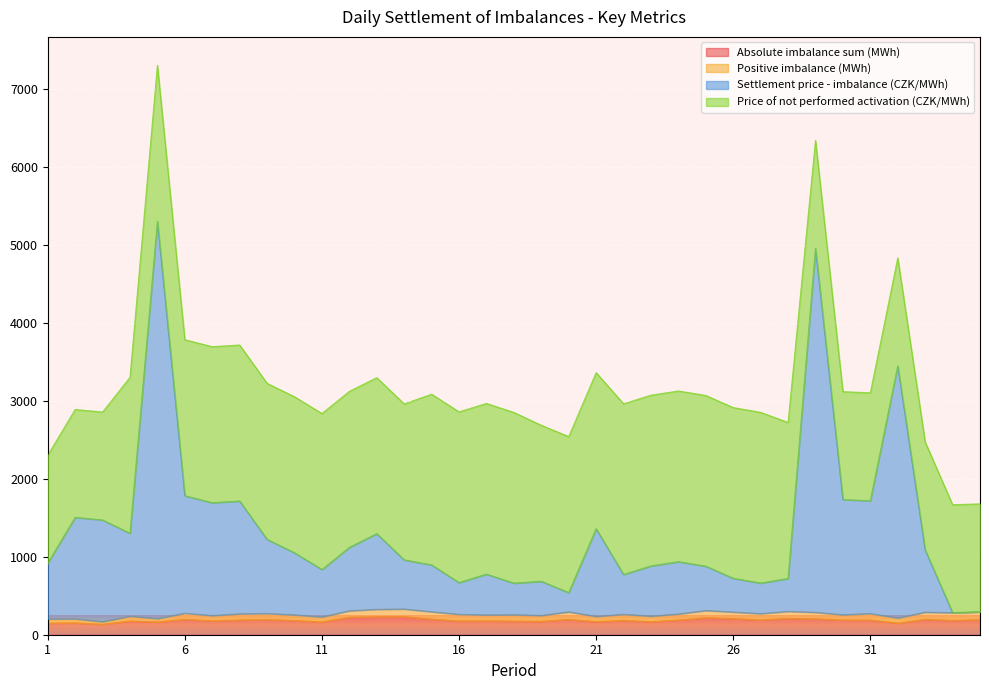

What are all the series names shown in the legend?

Absolute imbalance sum (MWh), Positive imbalance (MWh), Settlement price - imbalance (CZK/MWh), Price of not performed activation (CZK/MWh)